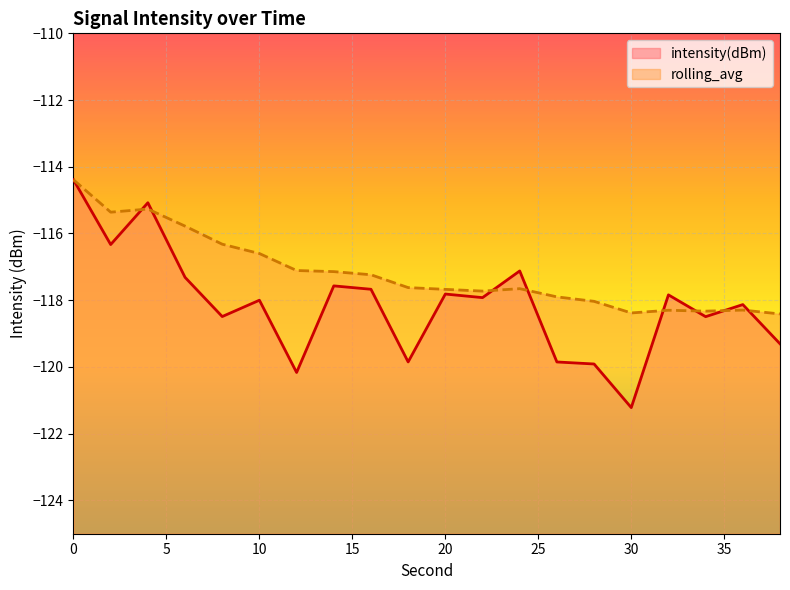

Is it true that intensity(dBm) equals -39.4 at 20?

False